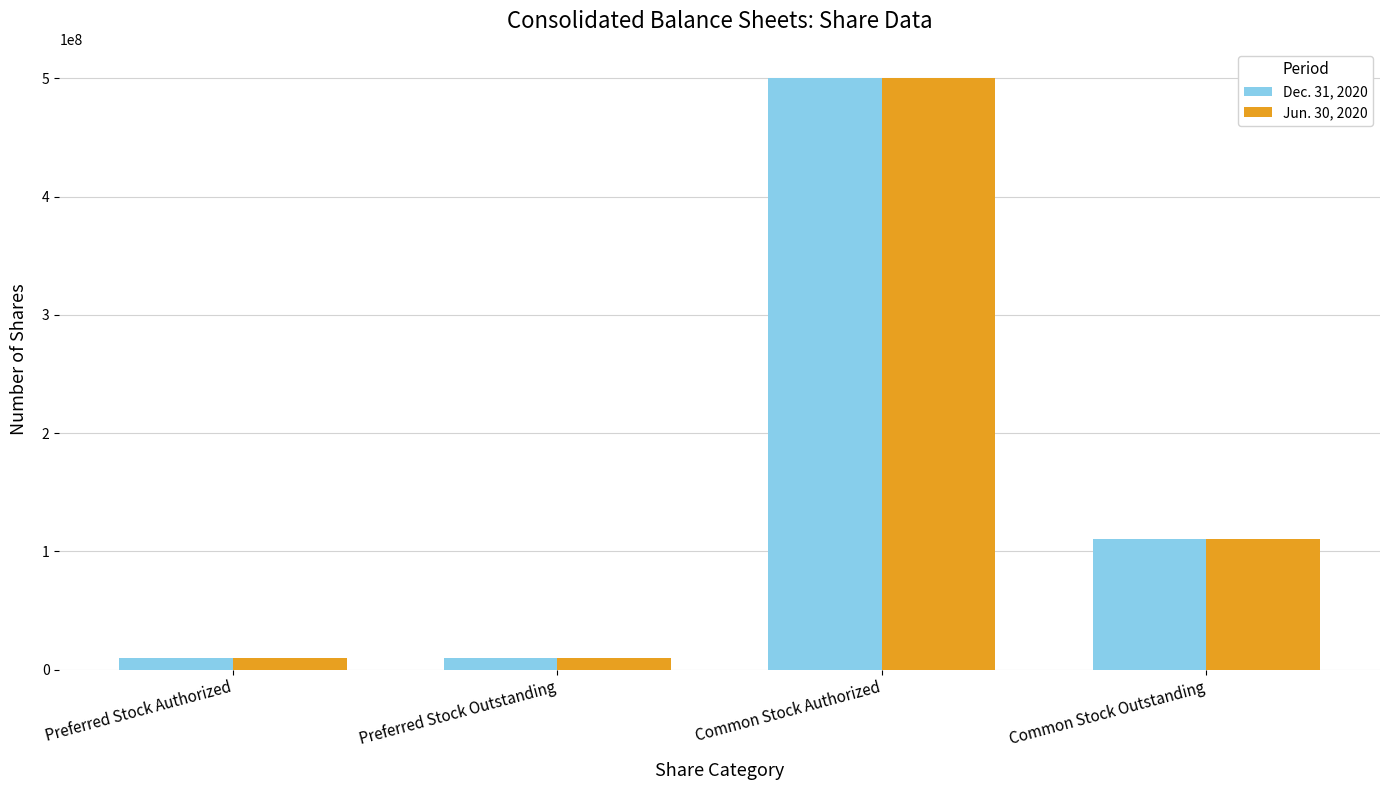

What is the label of the 3rd bar from the left?

Common Stock Authorized